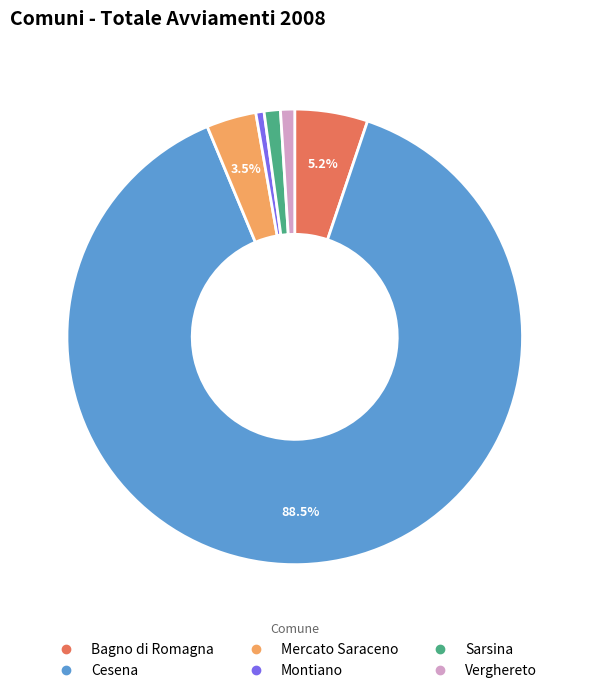

Count the number of slices in the pie.

6